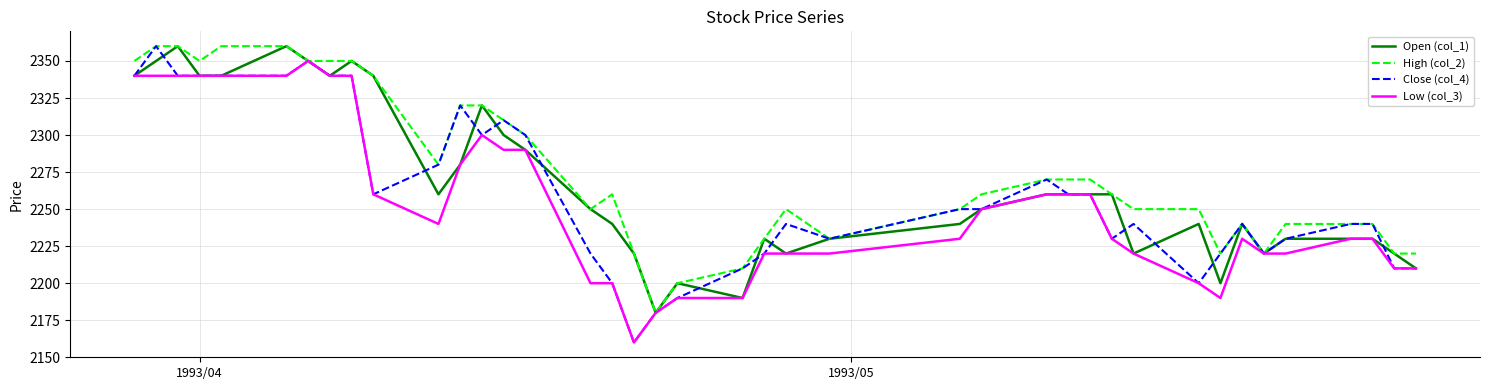

Which series has the largest range (max minus min)?

Close (col_4)